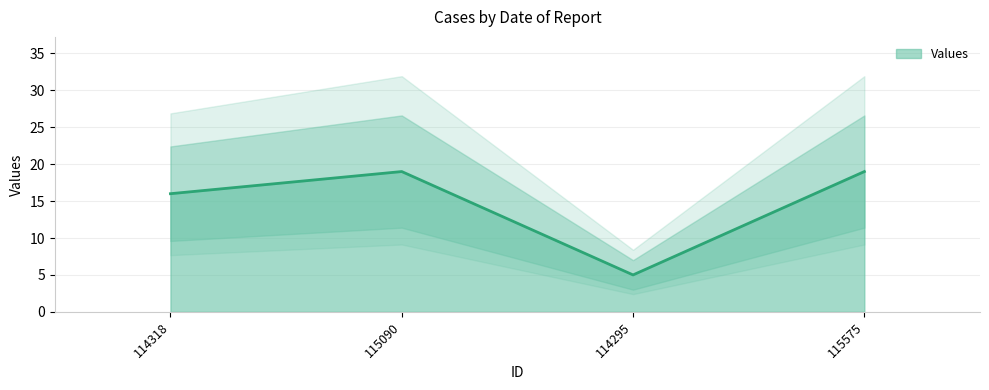

Reading left to right, list all the values displayed in this chart.

16	19	5	19